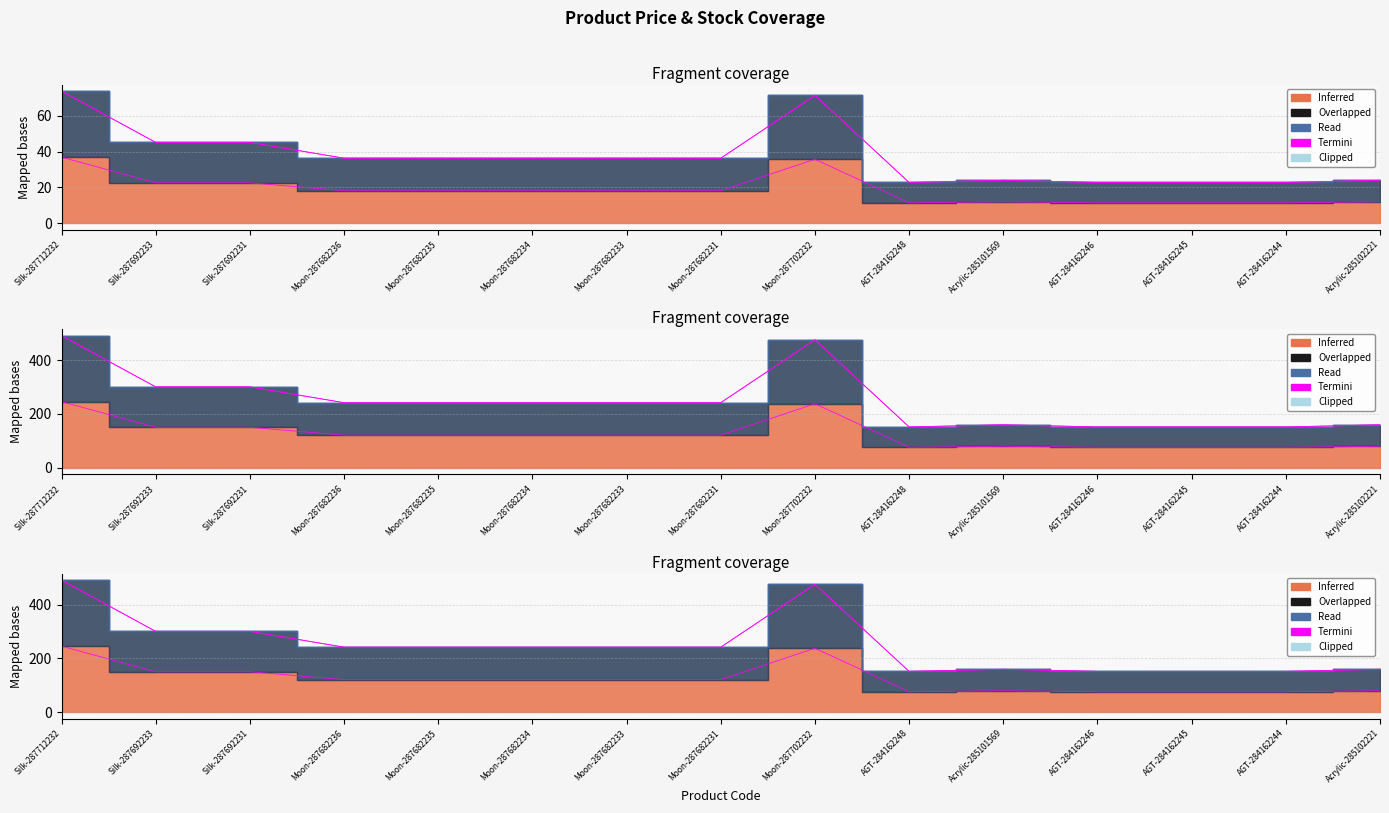

Which has a higher value, Silk-287692233 or Moon-287682233?

Silk-287692233